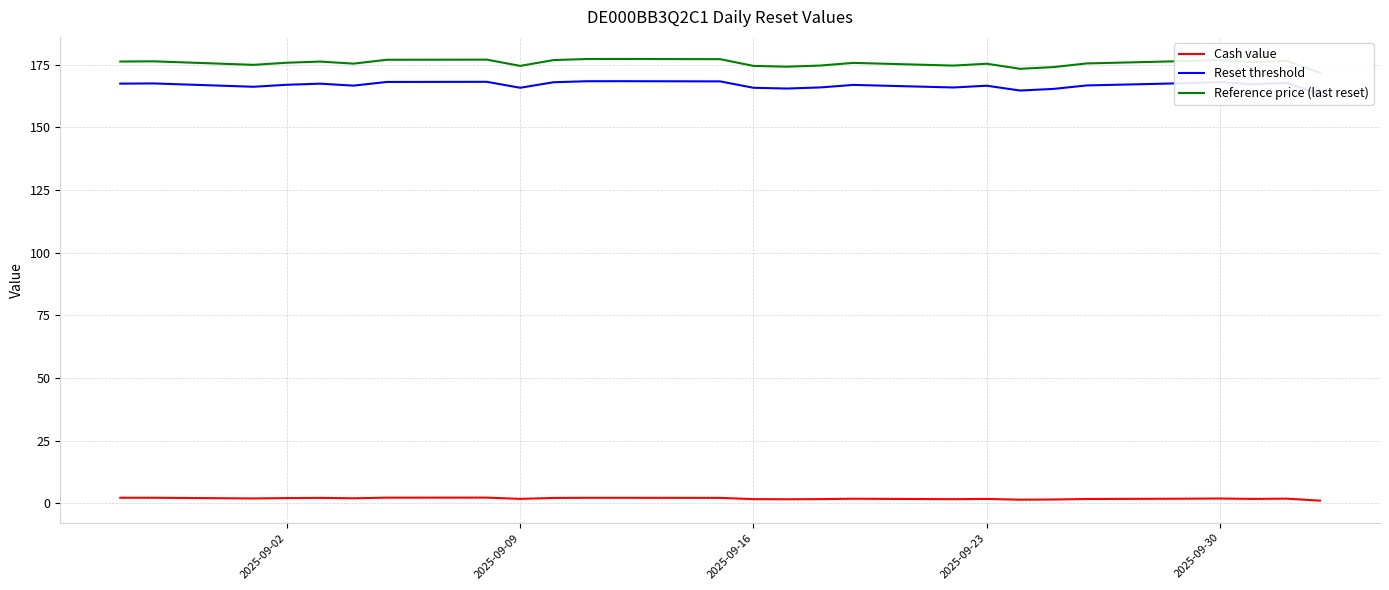

How many interior local valleys does the Reference price (last reset) series have?

7